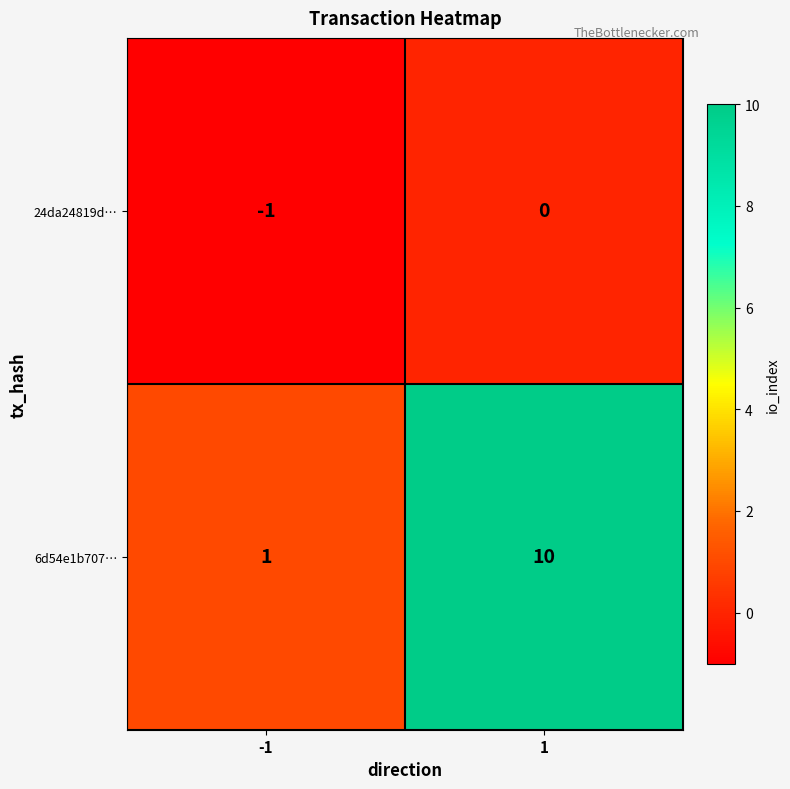

Reading left to right, transcribe all the data shown in this chart.

24da24819d…: -1	0
6d54e1b707…: 1	10